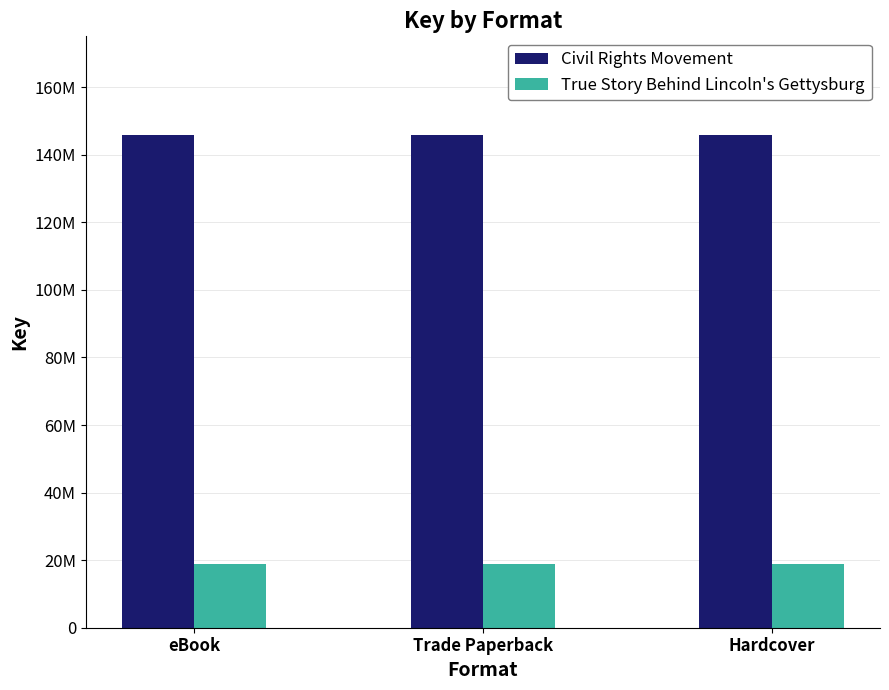

What position from the right is Trade Paperback?

2